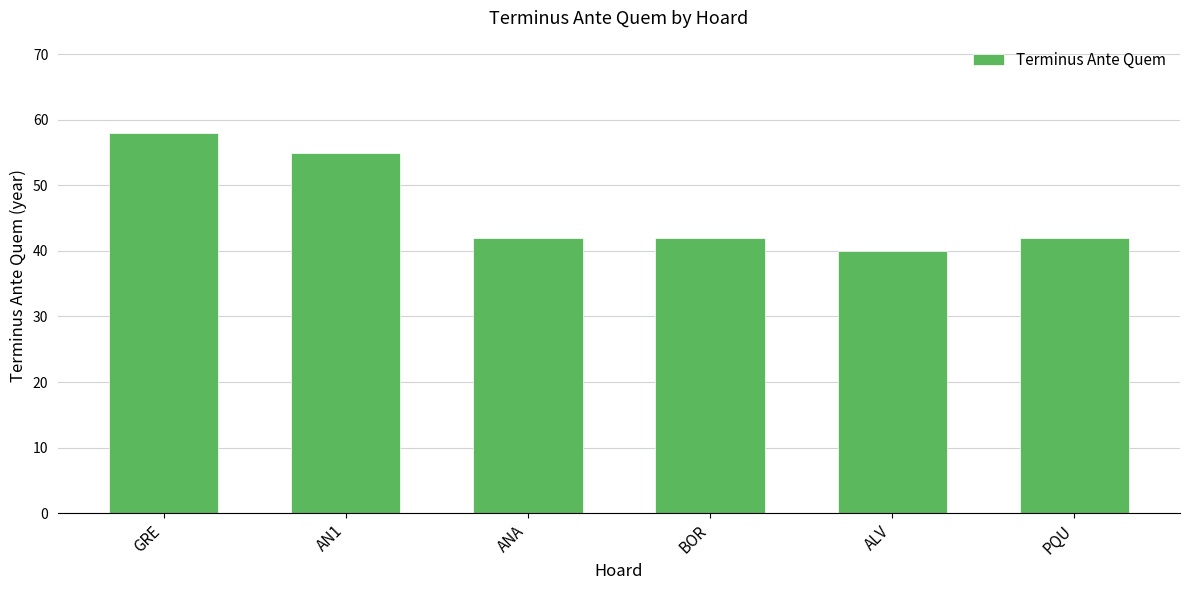

Is it true that the value at AN1 is 30?

False